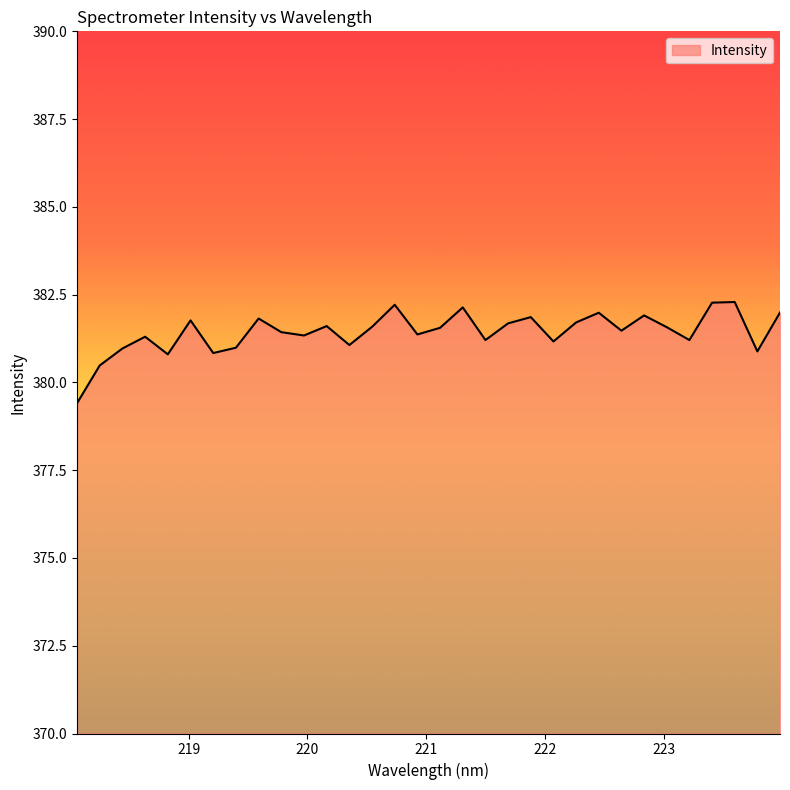

Does the chart have visible grid lines?

No